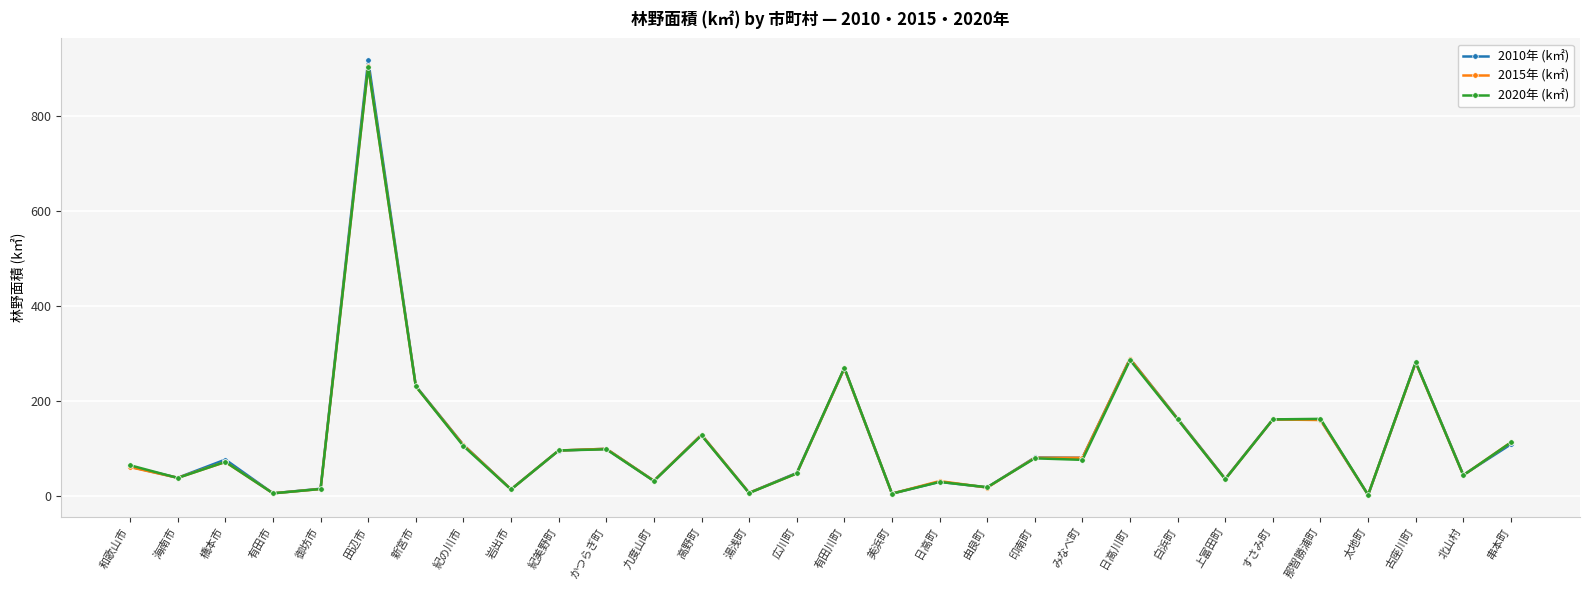

What is the value of the 2010年 (k㎡) point at the 18th from the left?

30.7